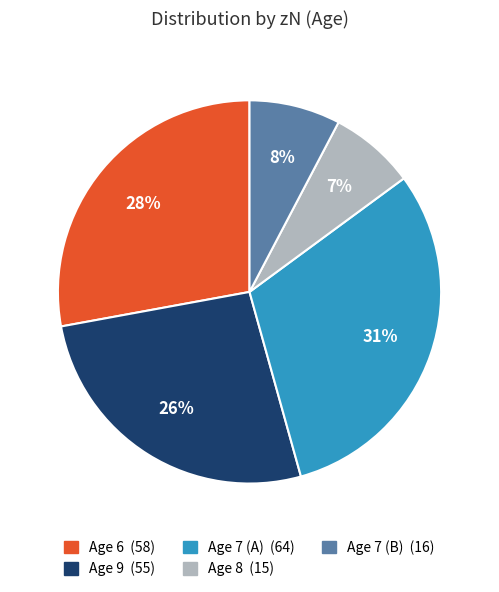

To the nearest percent, what is the average slice percentage?

20%